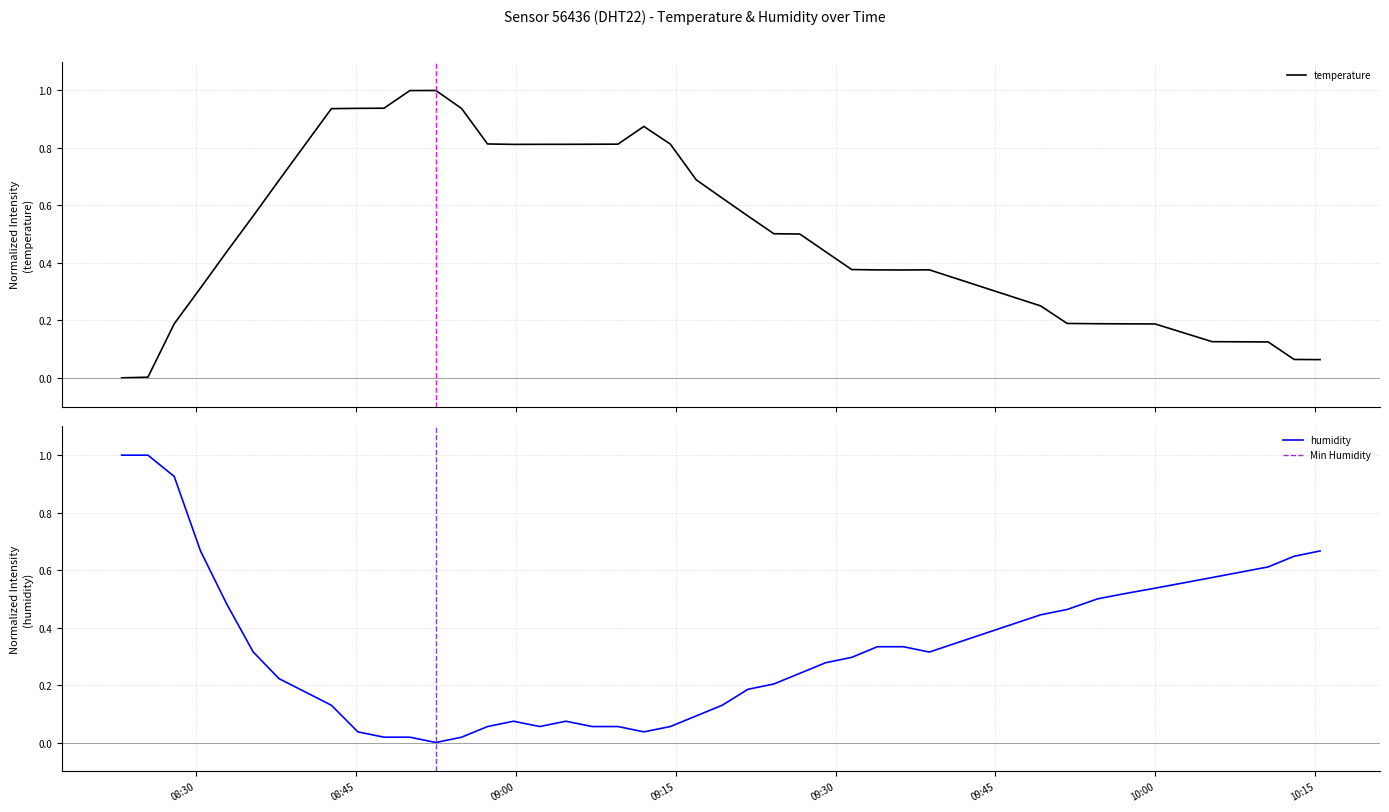

Reading right to left, transcribe all the data shown in this chart.

temperature: 0.1	0.1	0.1	0.1	0.2	0.2	0.2	0.2	0.3	0.4	0.4	0.4	0.4	0.4	0.5	0.5	0.6	0.6	0.7	0.8	0.9	0.8	0.8	0.8	0.8	0.8	0.8	0.9	1.0	1.0	0.9	0.9	0.9	0.7	0.6	0.4	0.3	0.2	0.0	0.0
humidity: 0.7	0.6	0.6	0.6	0.5	0.5	0.5	0.5	0.4	0.3	0.3	0.3	0.3	0.3	0.2	0.2	0.2	0.1	0.1	0.1	0.0	0.1	0.1	0.1	0.1	0.1	0.1	0.0	0.0	0.0	0.0	0.0	0.1	0.2	0.3	0.5	0.7	0.9	1.0	1.0